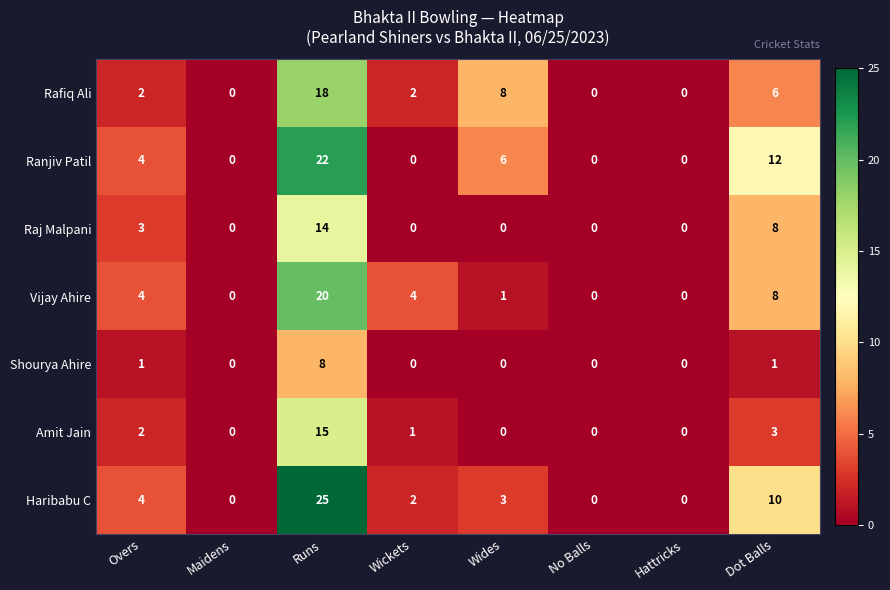

True or false: Haribabu C has a value of 25 at Runs.

True